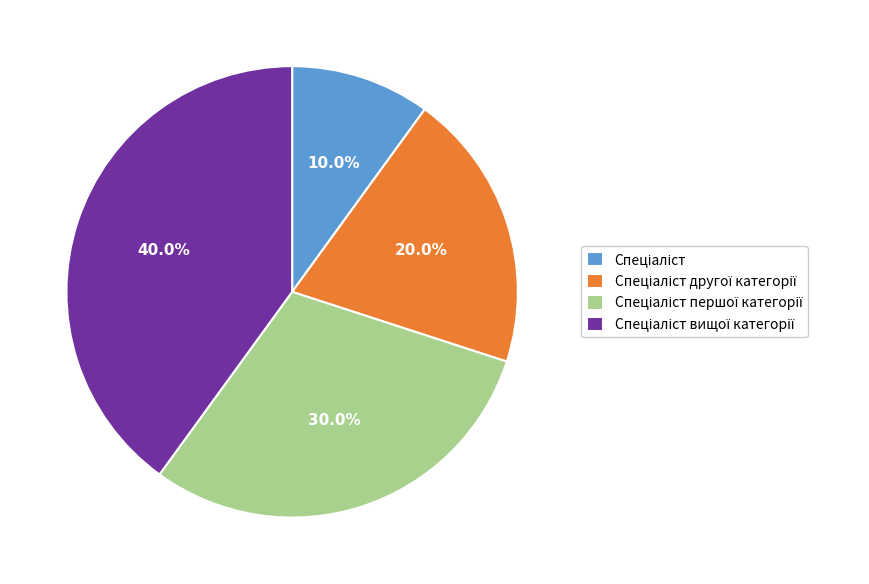

Is there any slice that represents more than half of the pie?

No